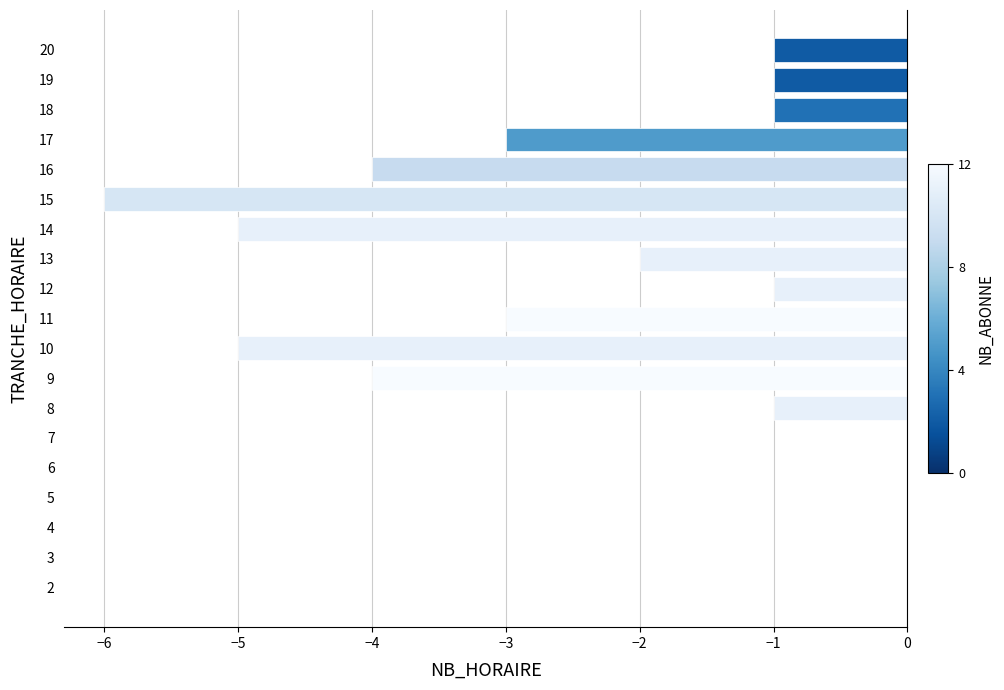

What is the sum of all values?

-37